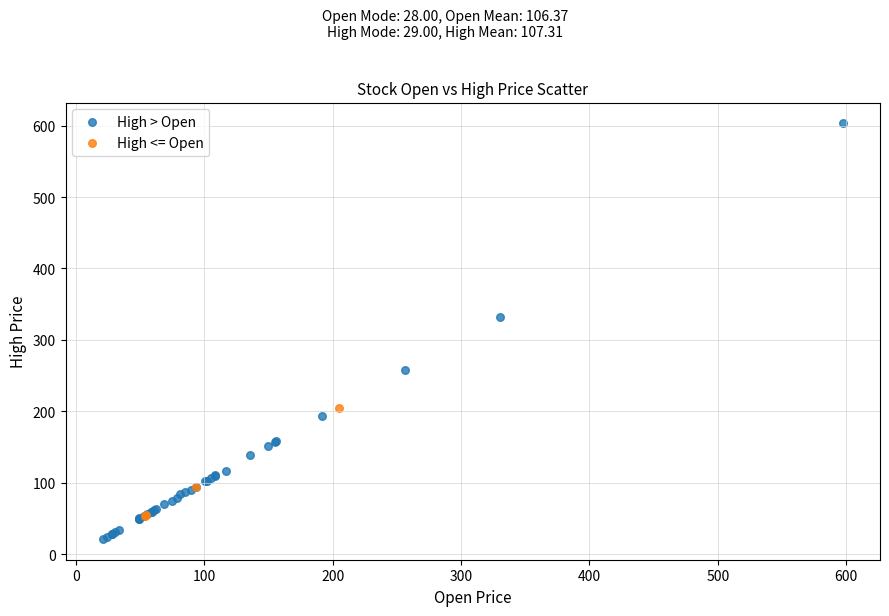

Which series has the largest Y range (max minus min)?

High > Open